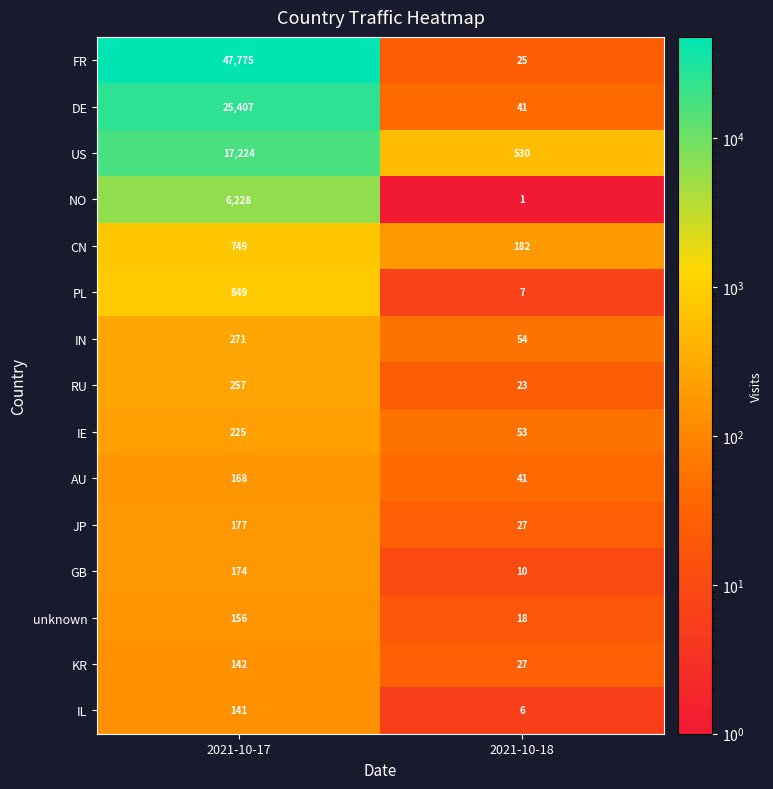

Reading left to right, transcribe all the data shown in this chart.

FR: 47775	25
DE: 25407	41
US: 17224	530
NO: 6228	1
CN: 749	182
PL: 849	7
IN: 271	54
RU: 257	23
IE: 225	53
AU: 168	41
JP: 177	27
GB: 174	10
unknown: 156	18
KR: 142	27
IL: 141	6